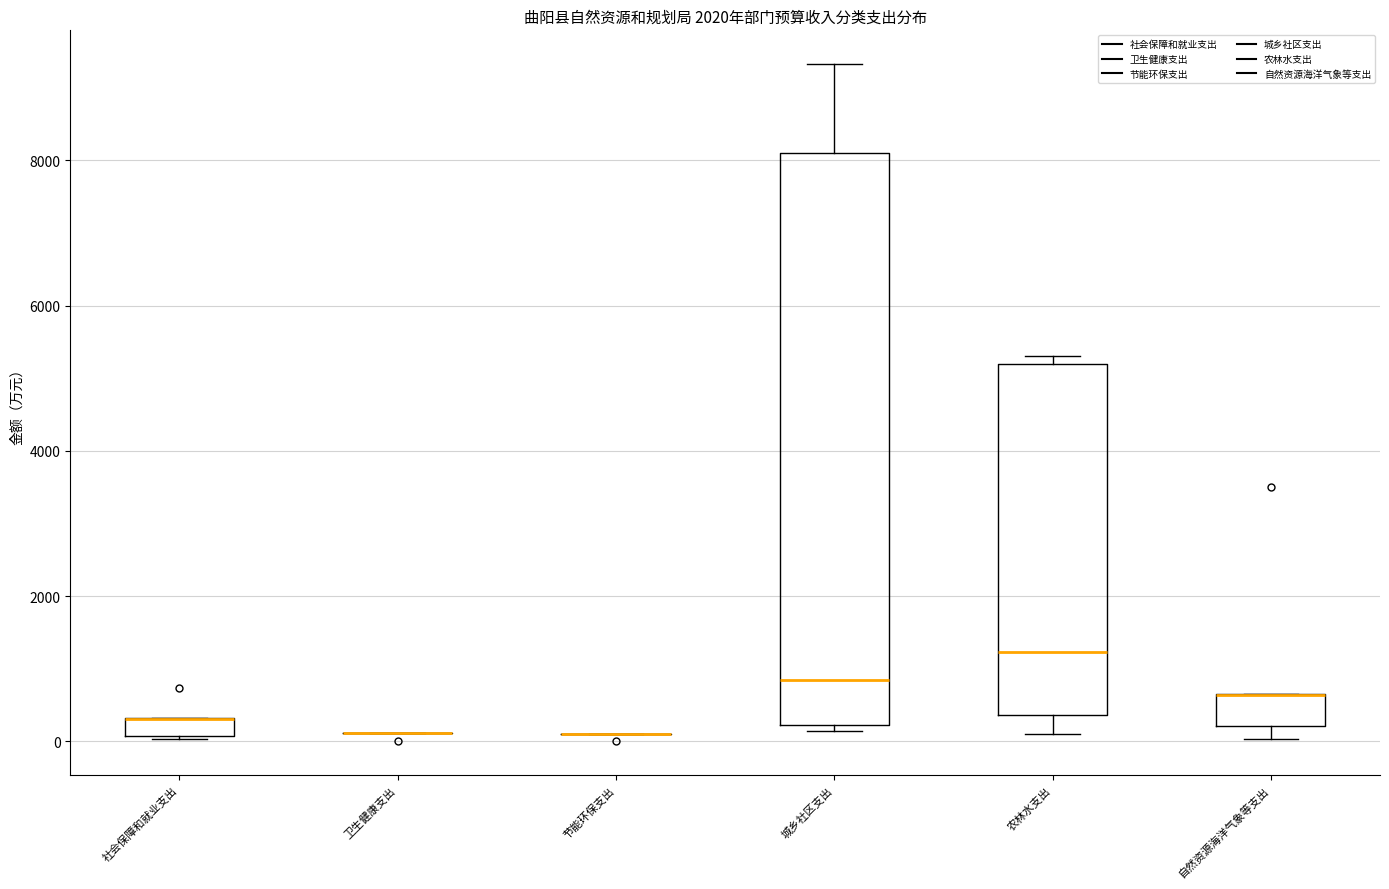

Which box is the tallest, from its lower edge to its upper edge?

城乡社区支出